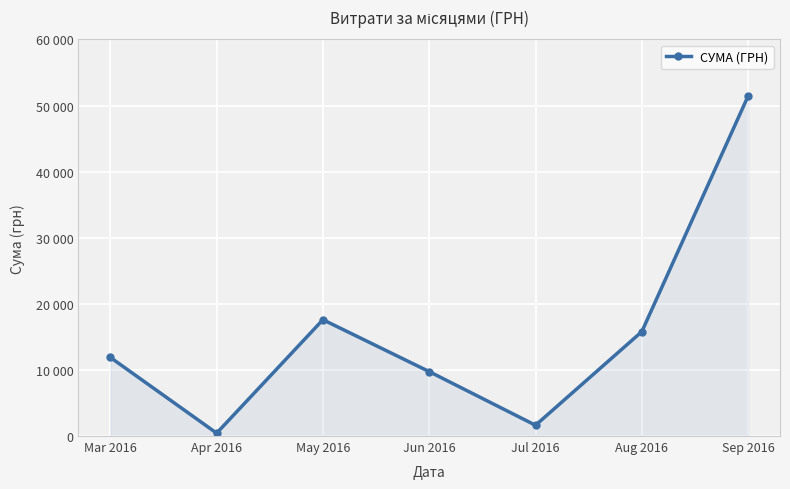

Where does the data first go above 11895?

May 2016